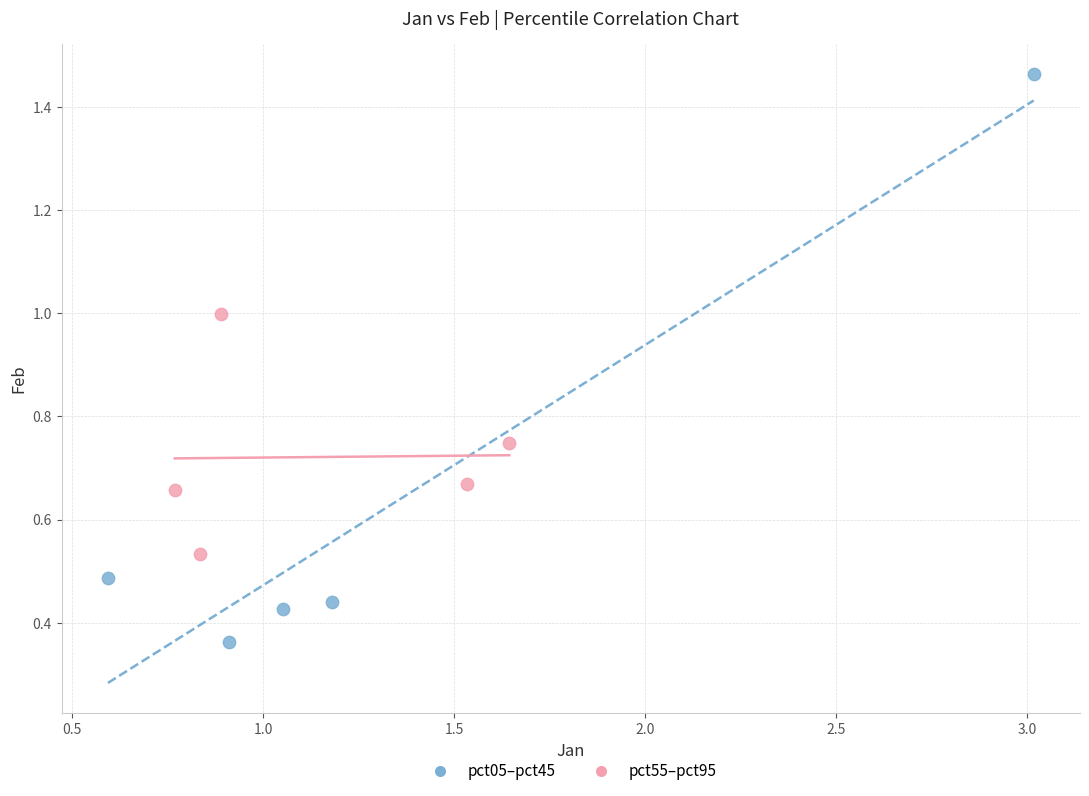

Which series has the widest spread of Y values?

pct05–pct45